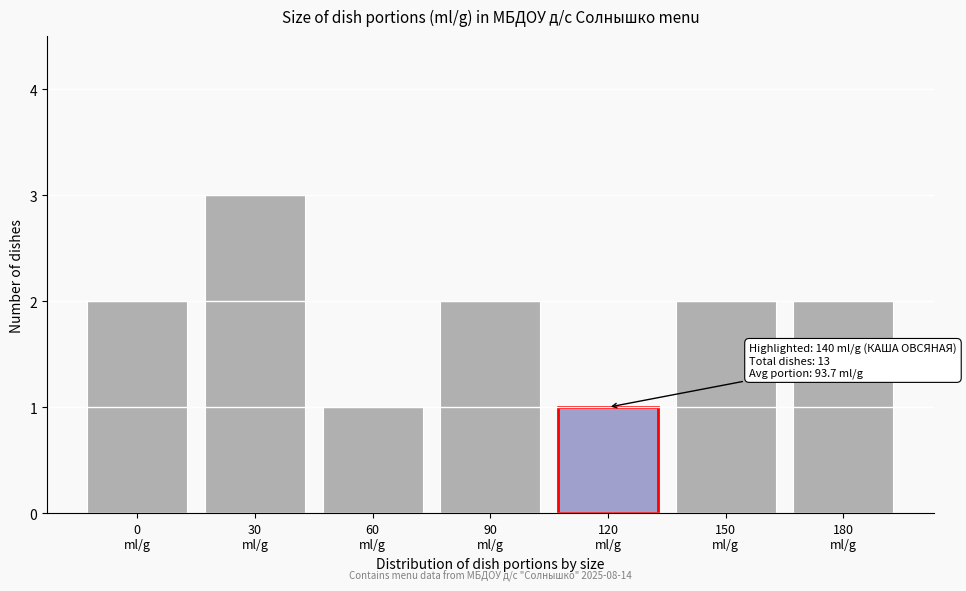

Reading right to left, what are all the values shown in this chart?

2	2	1	2	1	3	2